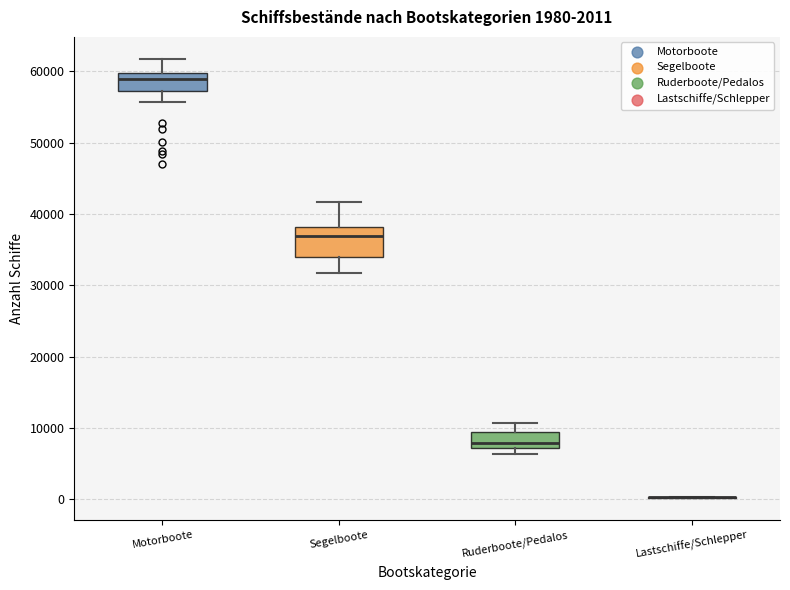

Which box is the tallest, from its lower edge to its upper edge?

Segelboote